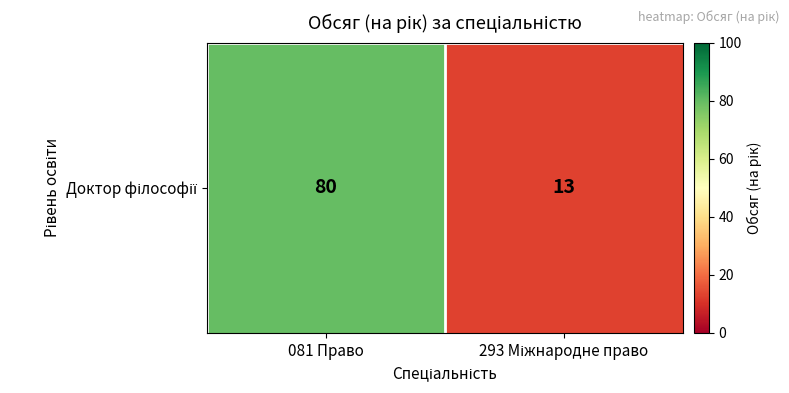

Count the number of categories in the chart.

2